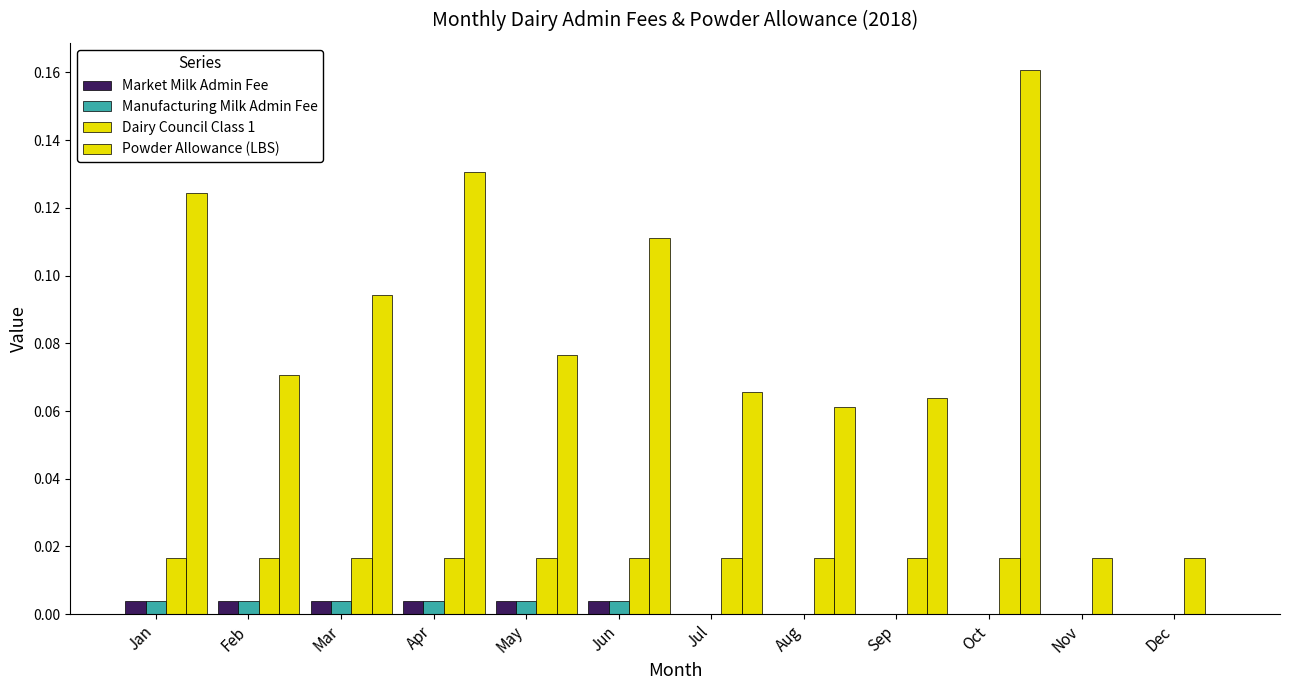

What is the sum of all Dairy Council Class 1 values?

0.2